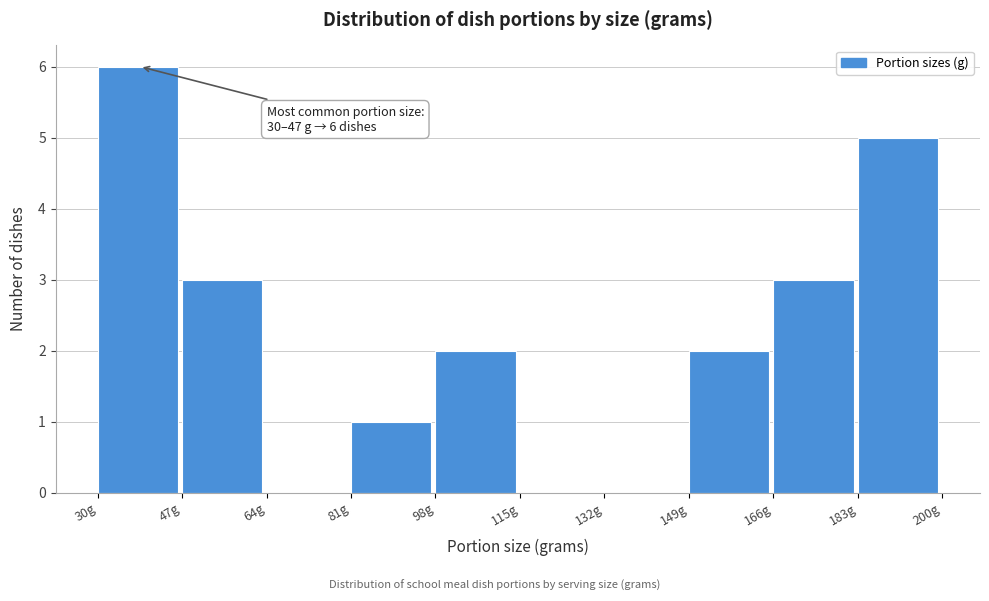

Over which range of the x-axis is the bar tallest?

30 to 47